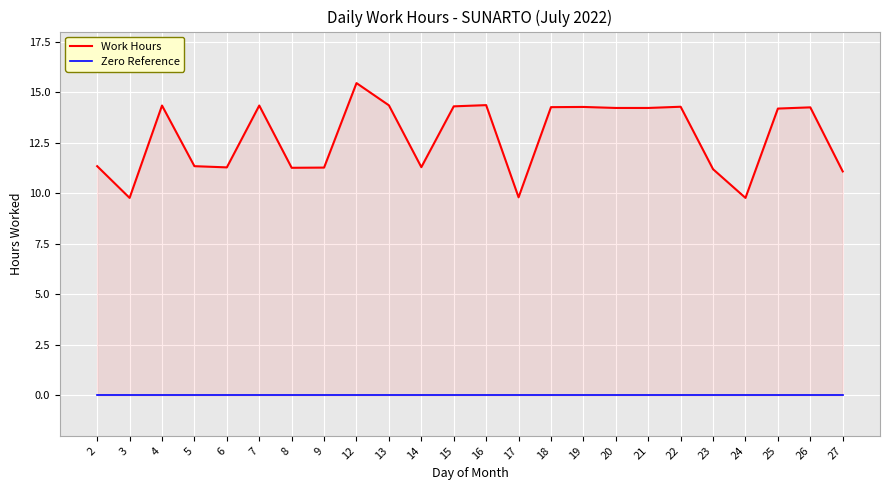

True or false: Zero Reference has more than 2 points higher than both neighbors.

False